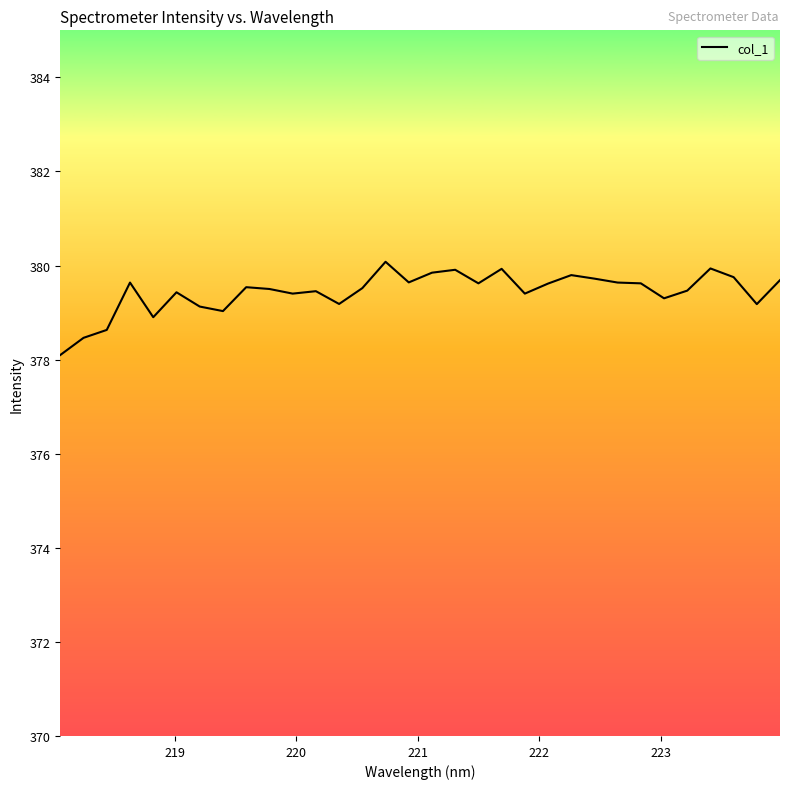

What is the minimum value shown in the chart?

378.1